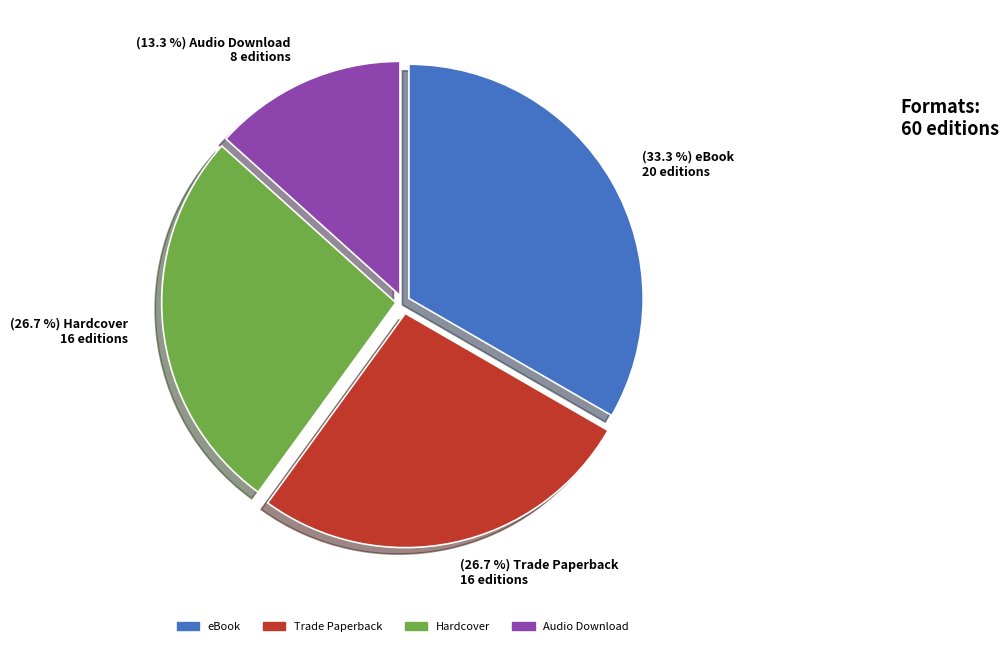

What is the smallest slice in the pie chart?

Audio Download